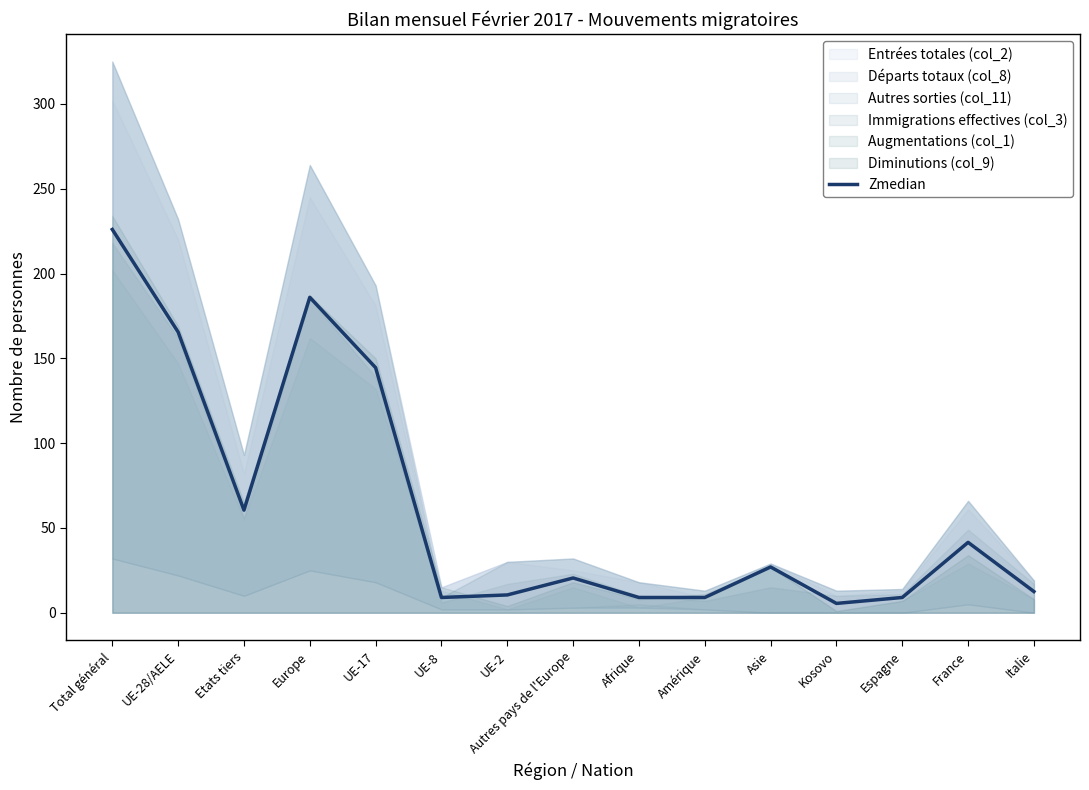

Which label corresponds to the smallest value in the chart?

Kosovo